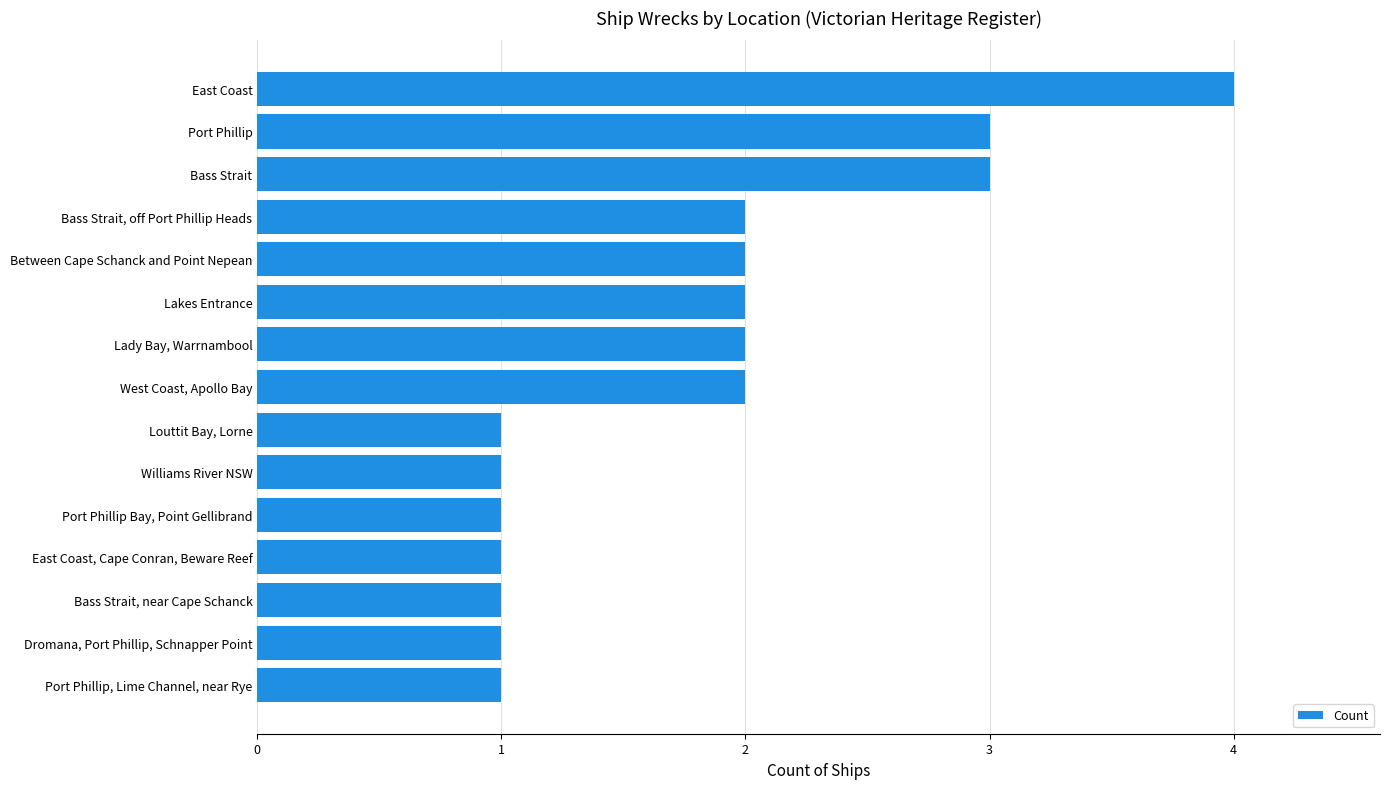

Are the bars horizontal?

Yes